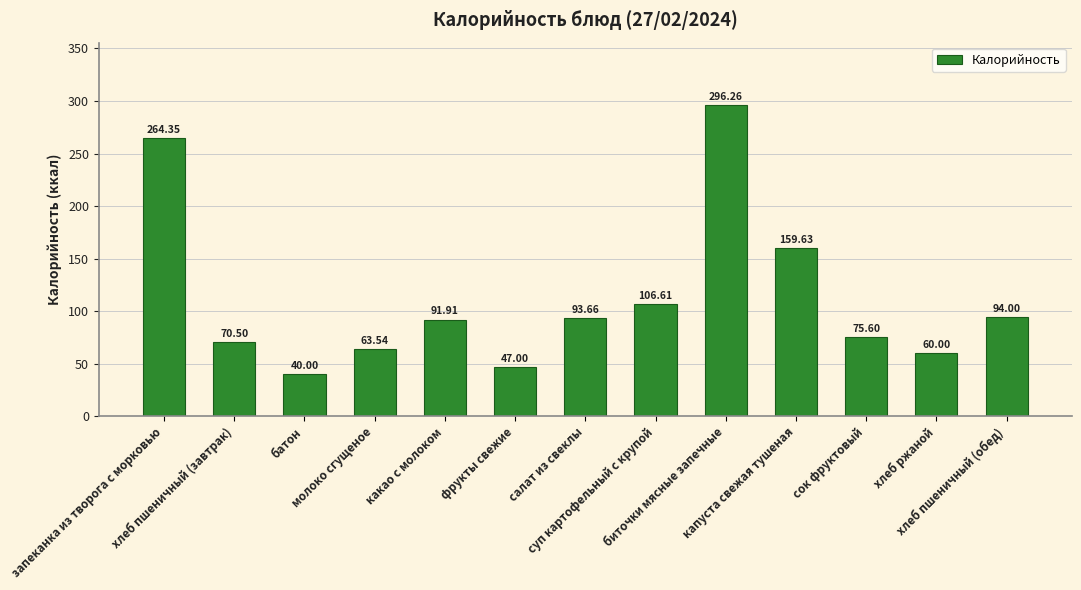

Between батон and хлеб ржаной, which is larger?

хлеб ржаной